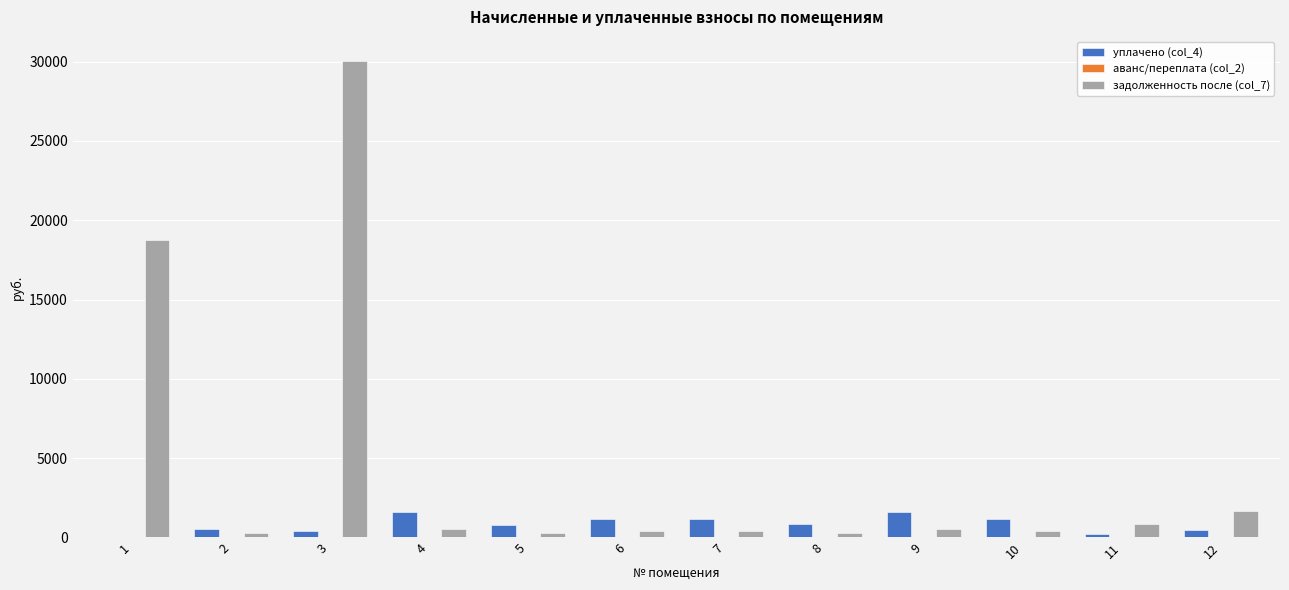

At which category is the sum across all series the highest?

3